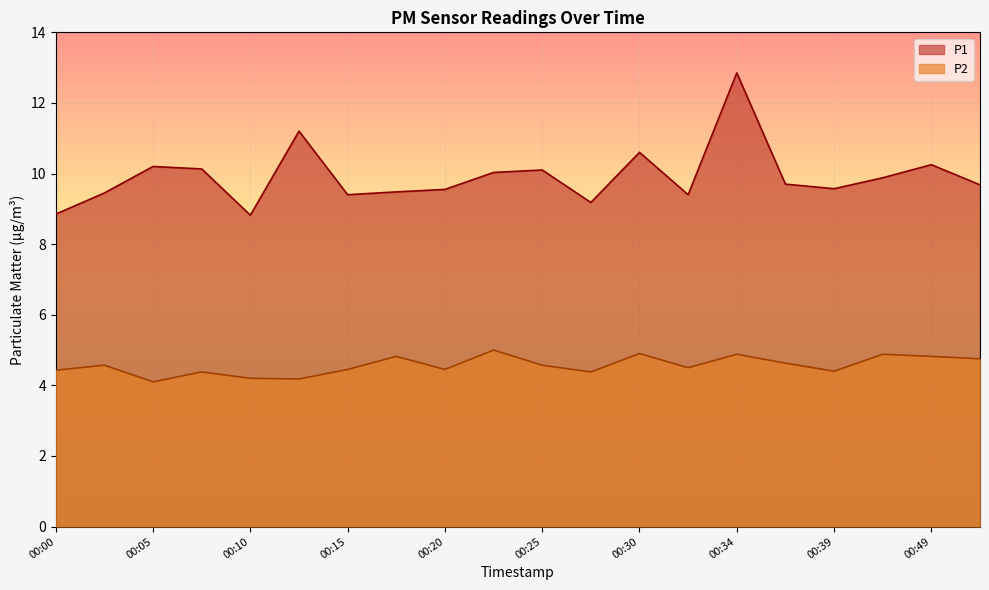

True or false: P1 and P2 cross at least once.

False